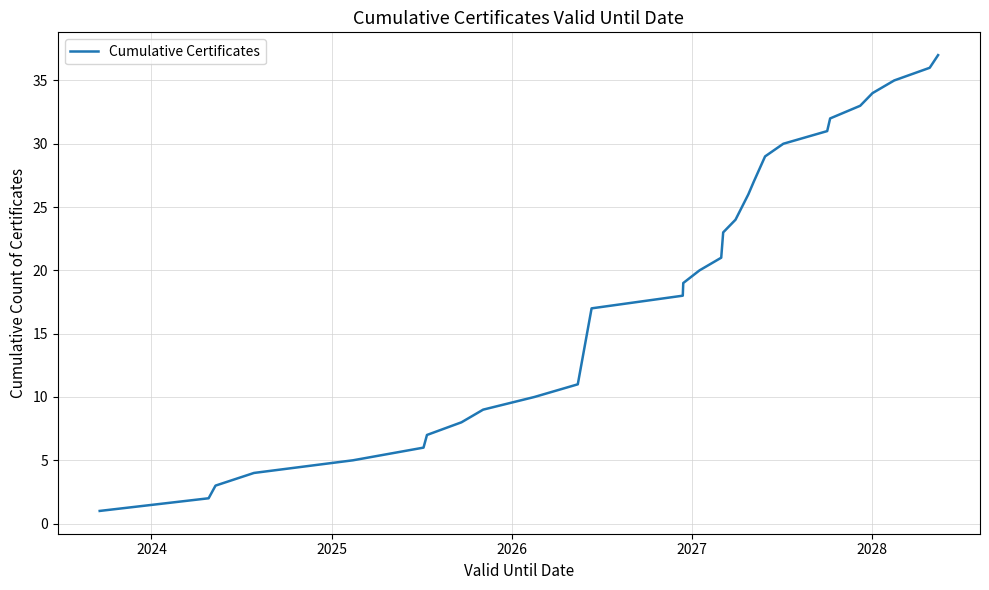

What is the greatest value displayed?

37